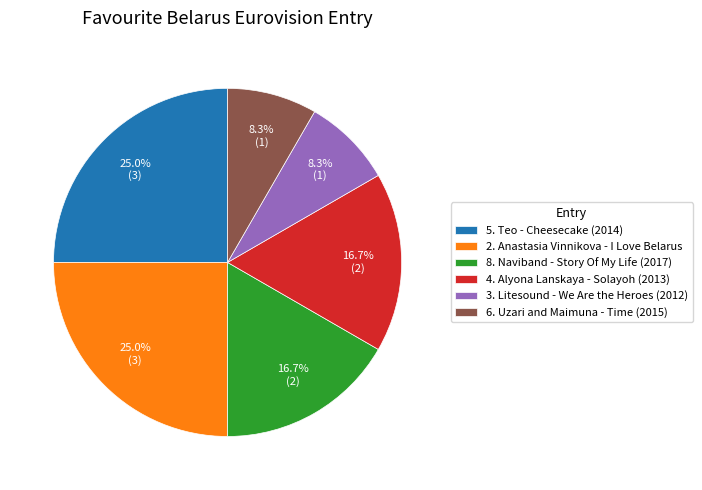

Is there any slice that represents more than half of the pie?

No